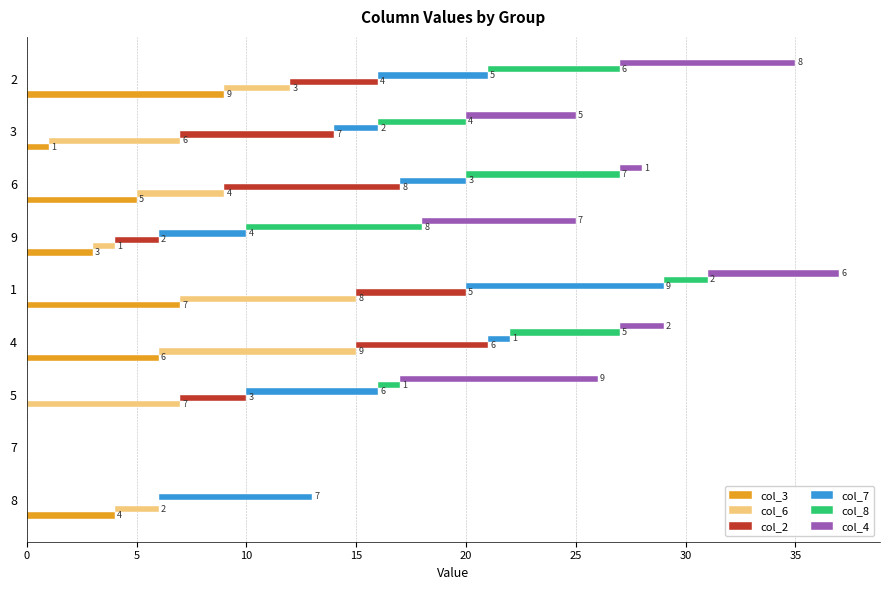

What are all the series names shown in the legend?

col_3, col_6, col_2, col_7, col_8, col_4